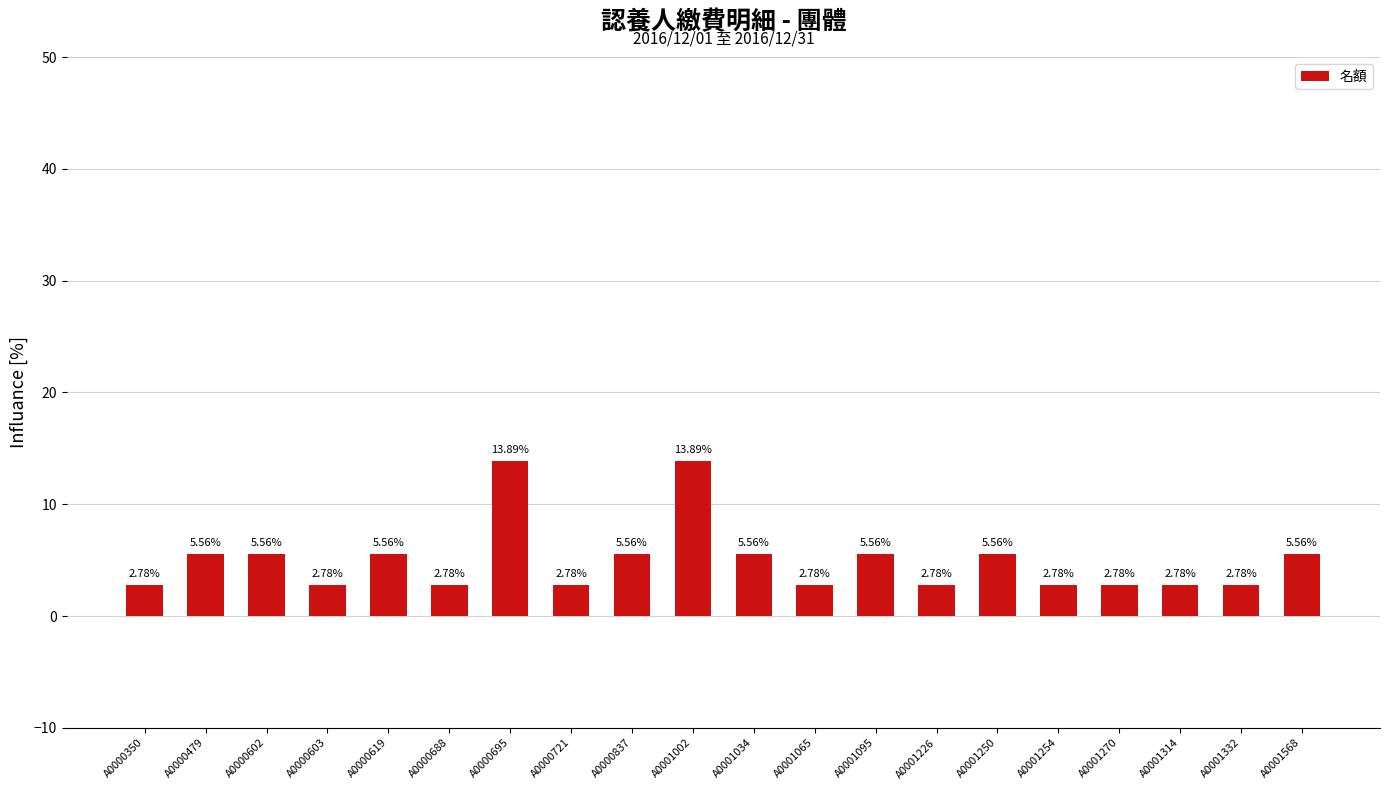

Which has a higher value, A0000479 or A0001002?

A0001002